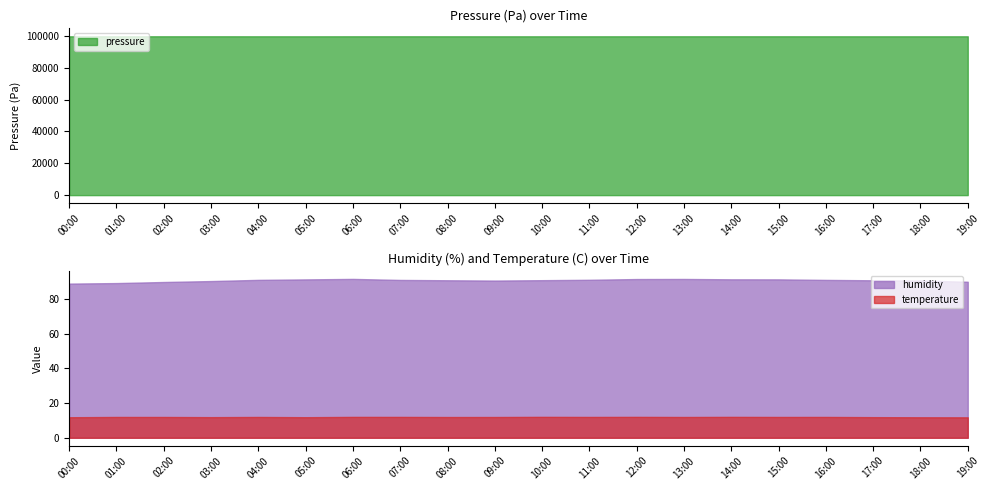

True or false: humidity and pressure intersect in this chart.

False